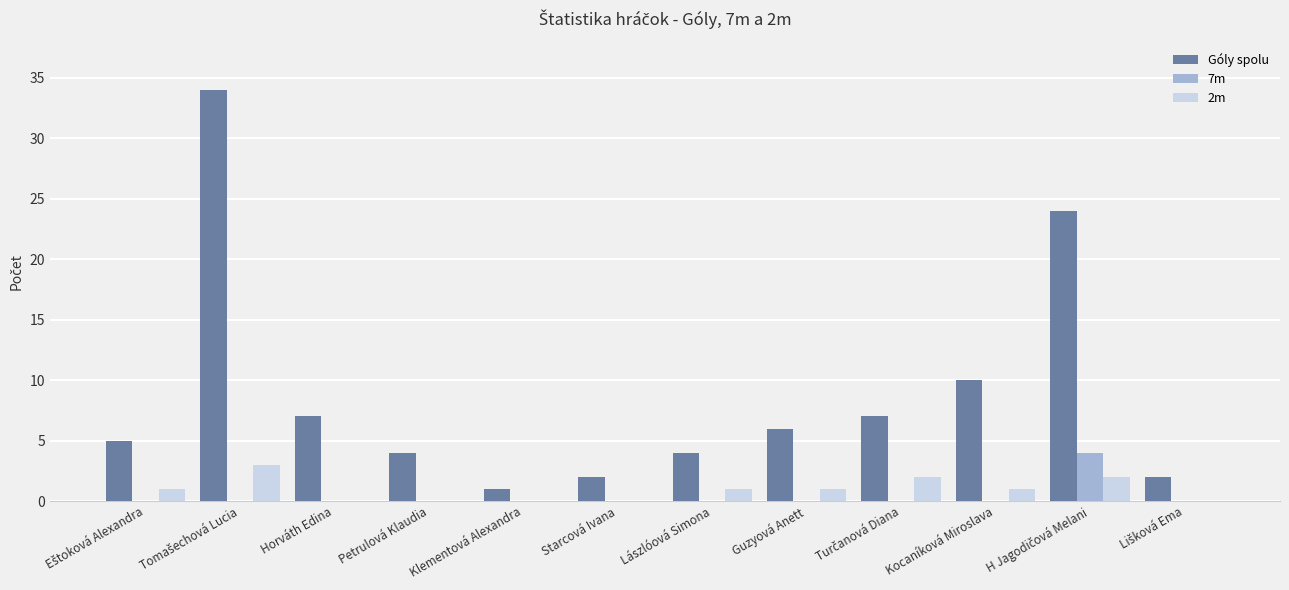

What is the average value of the Góly spolu series?

9